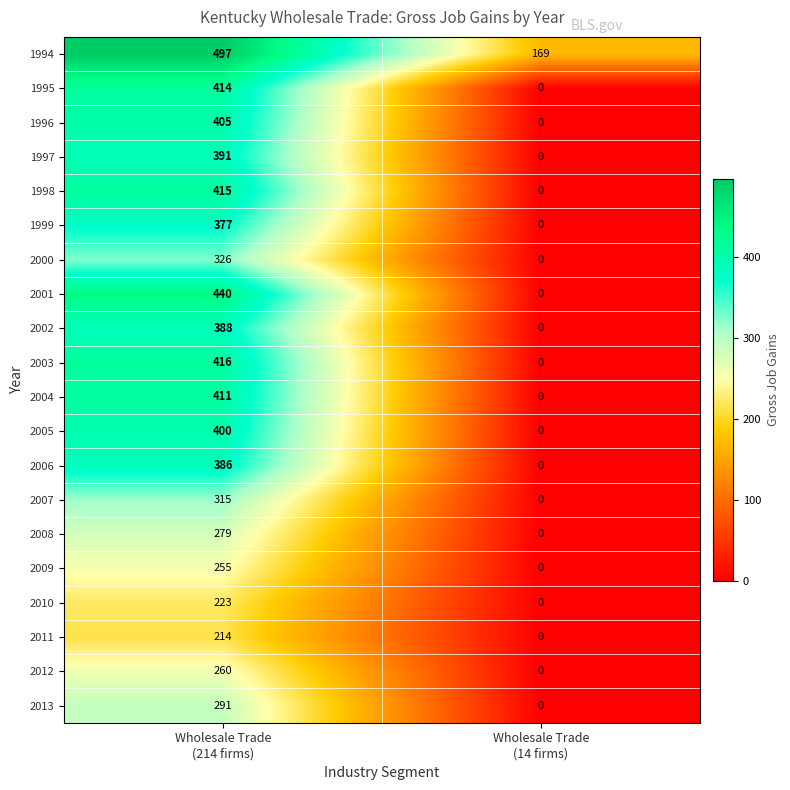

Which series has the largest total across all categories?

1994